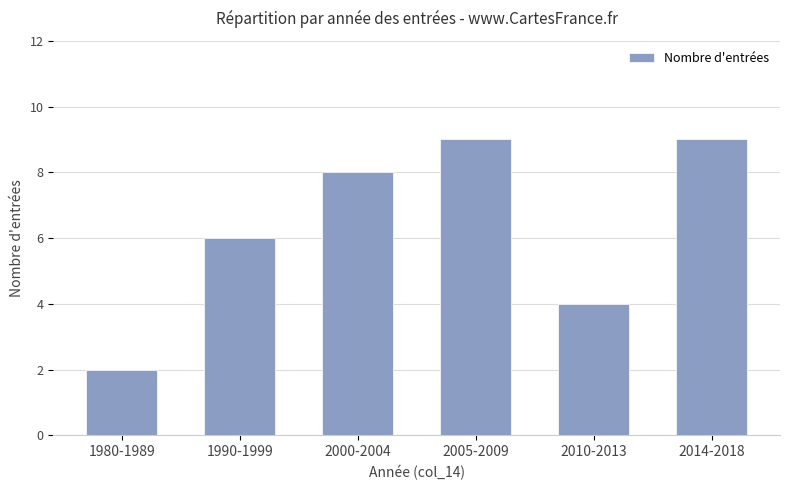

Are the bars grouped side by side (vs. stacked)?

No